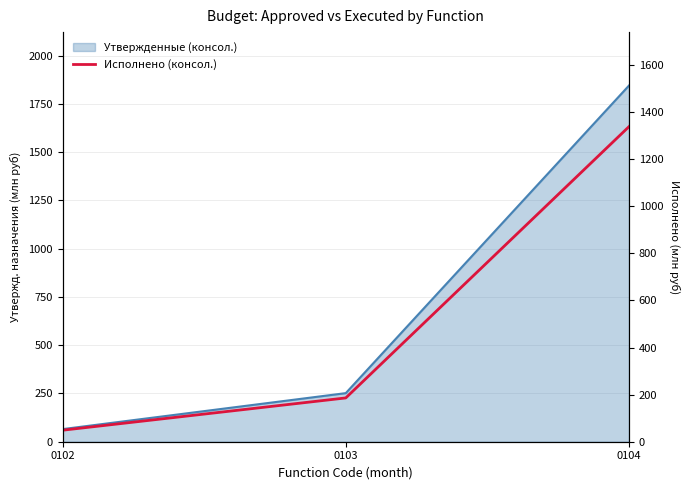

The chart shows a value of 48.9 at 0102. True or false?

True